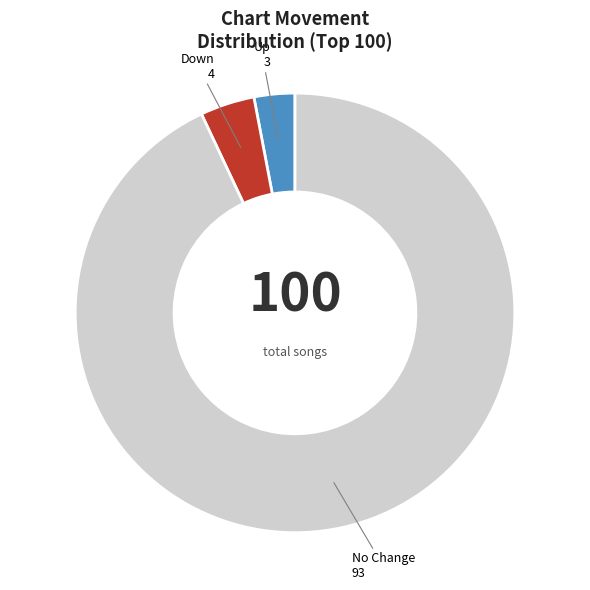

How many slices are in this pie chart?

3